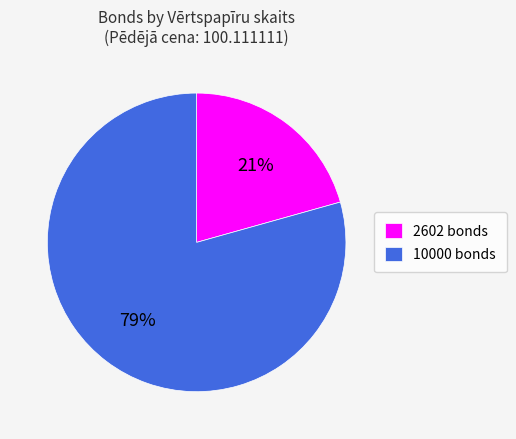

Is 10000 the majority of the pie?

Yes